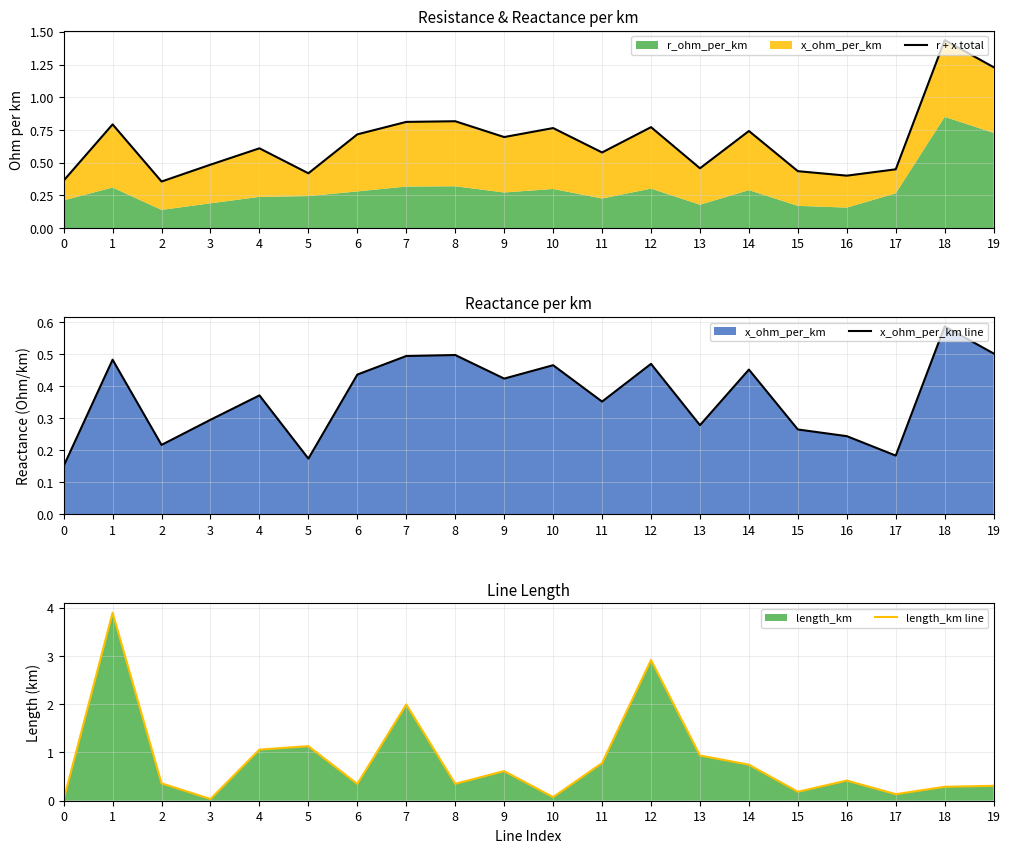

Does the chart display data point markers on the line(s)?

No